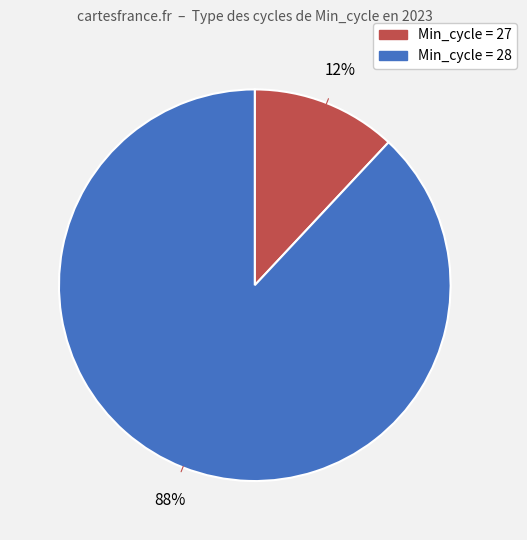

To the nearest percent, what is the difference between the largest and smallest slice percentages?

76%